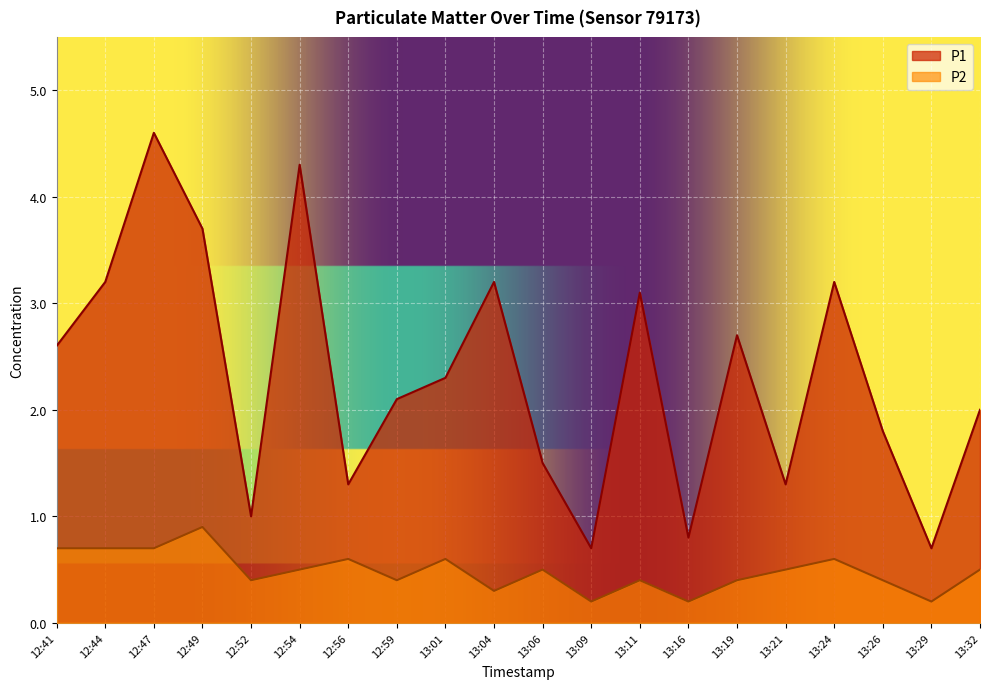

What are all the series names shown in the legend?

P1, P2